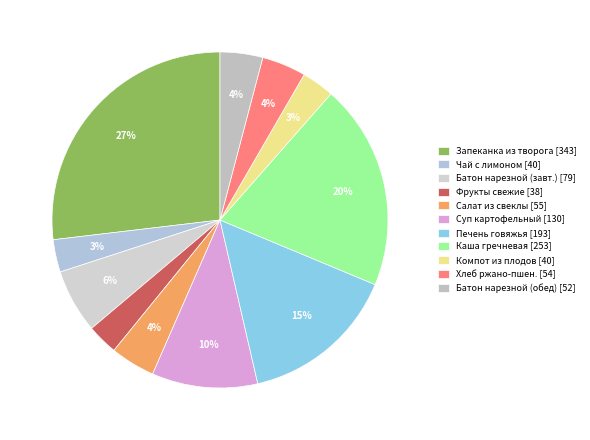

What is the largest slice in the pie chart?

Запеканка из творога [343]